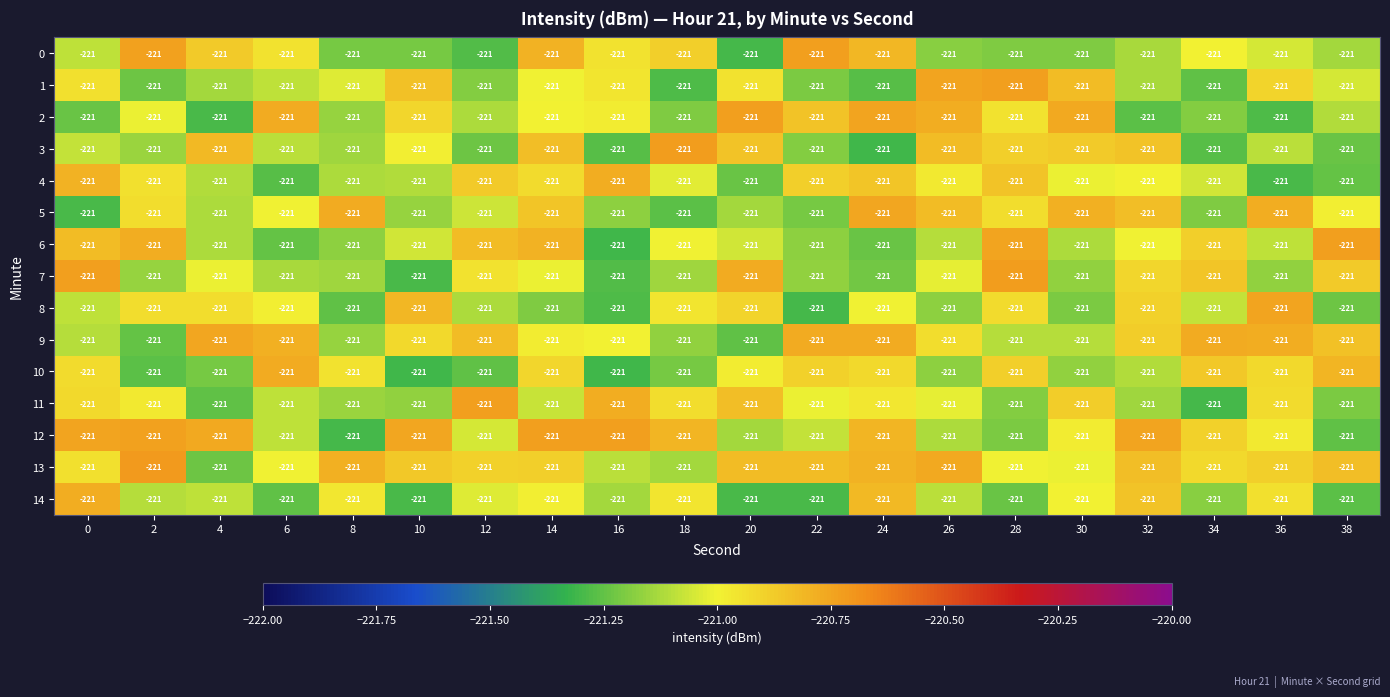

The value of 2 at 6 is -220.8. True or false?

True